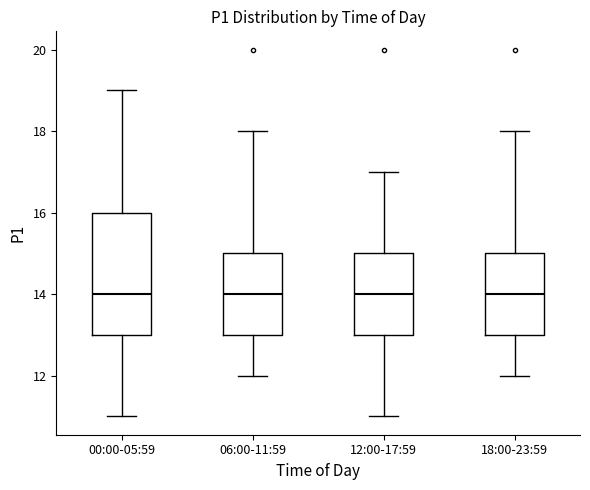

Where does the lower whisker of the box for 18:00-23:59 end on the y-axis? The values are not printed on the chart, so give them approximately, as read against the axis.

12